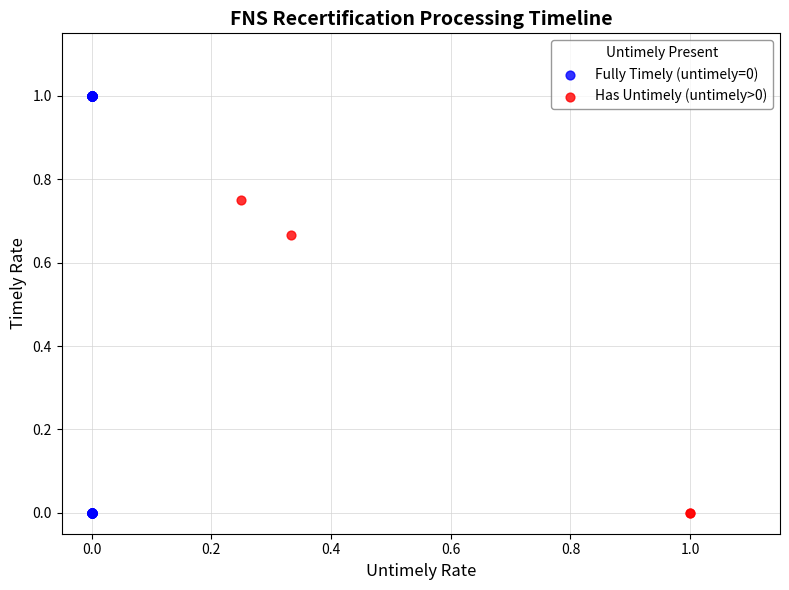

Which series has the widest spread of Y values?

Fully Timely (untimely=0)